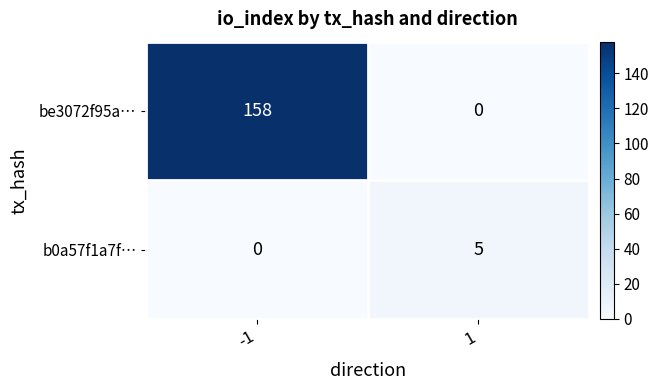

The be3072f95a… series shows 224 at -1. True or false?

False